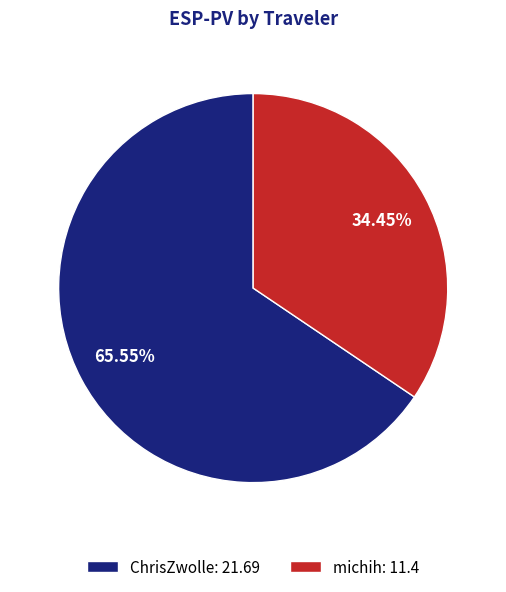

Which slice is the largest?

ChrisZwolle